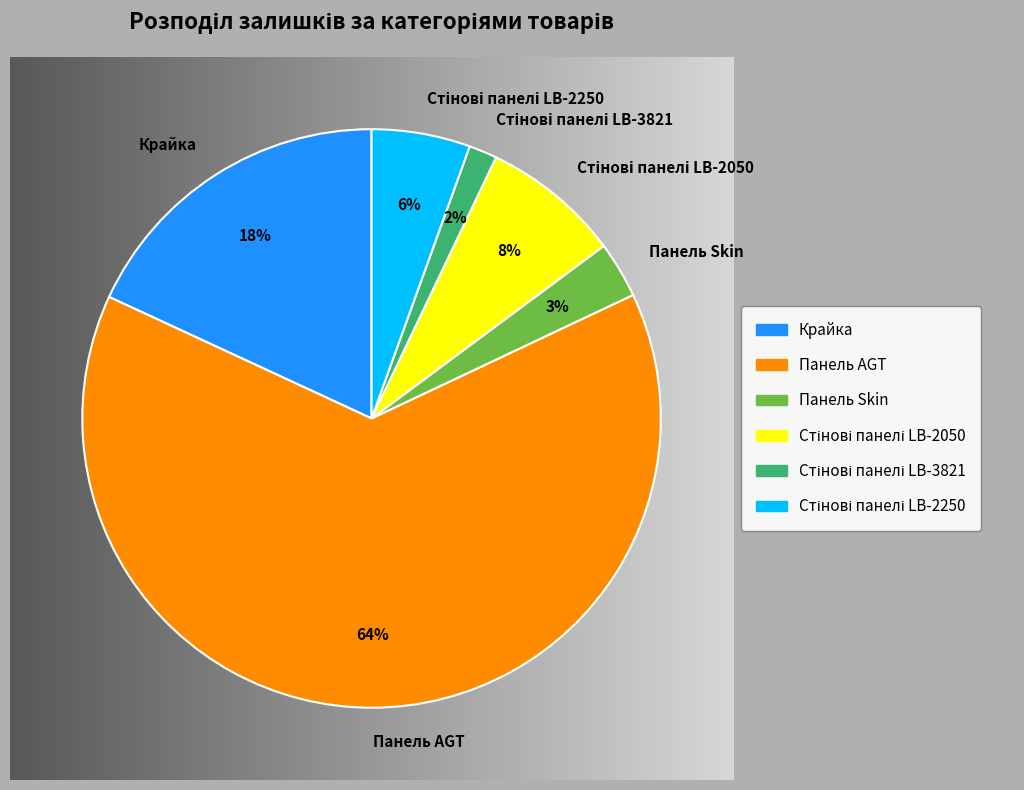

True or false: Стінові панелі LB-2050 accounts for 8% of the total.

True